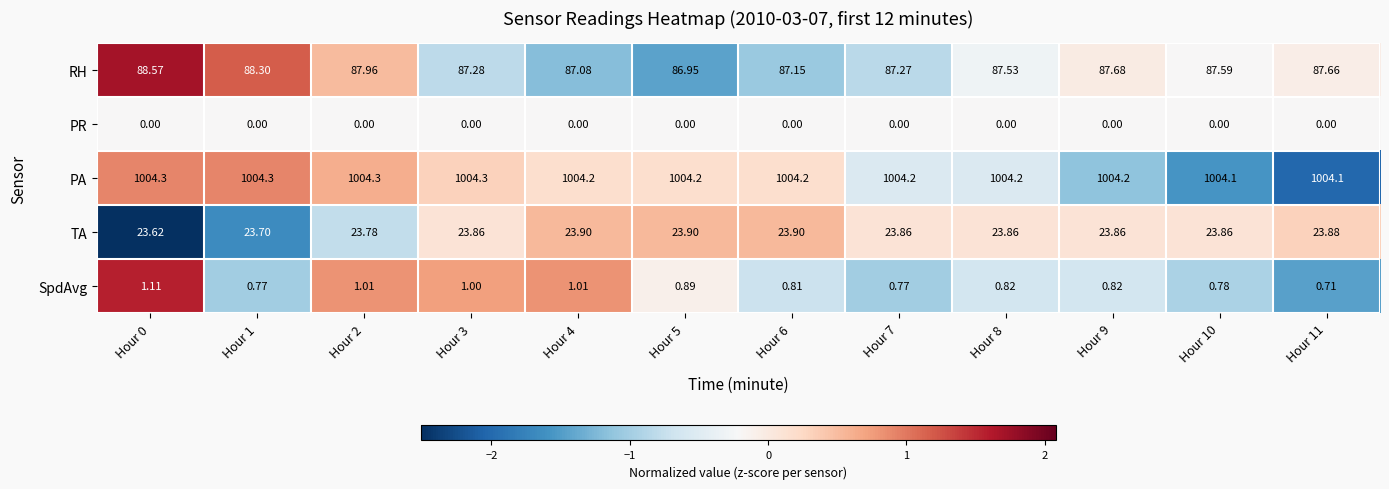

Which series changed the most between Hour 2 and Hour 4?

RH